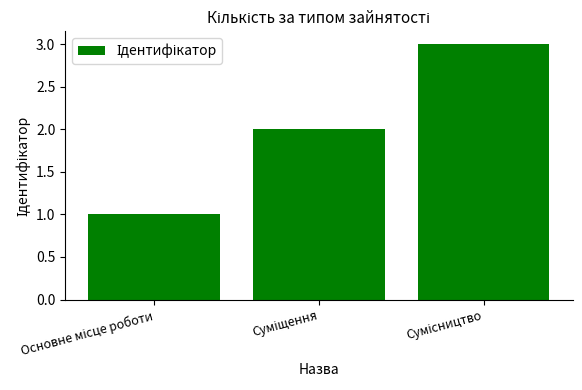

What is the maximum value shown in the chart?

3